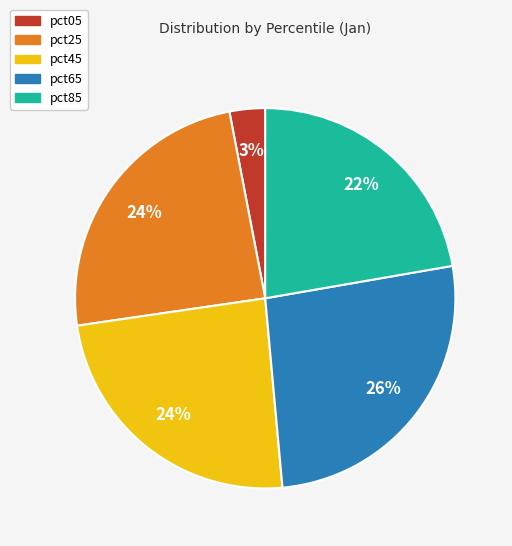

True or false: pct45 accounts for 24% of the total.

True